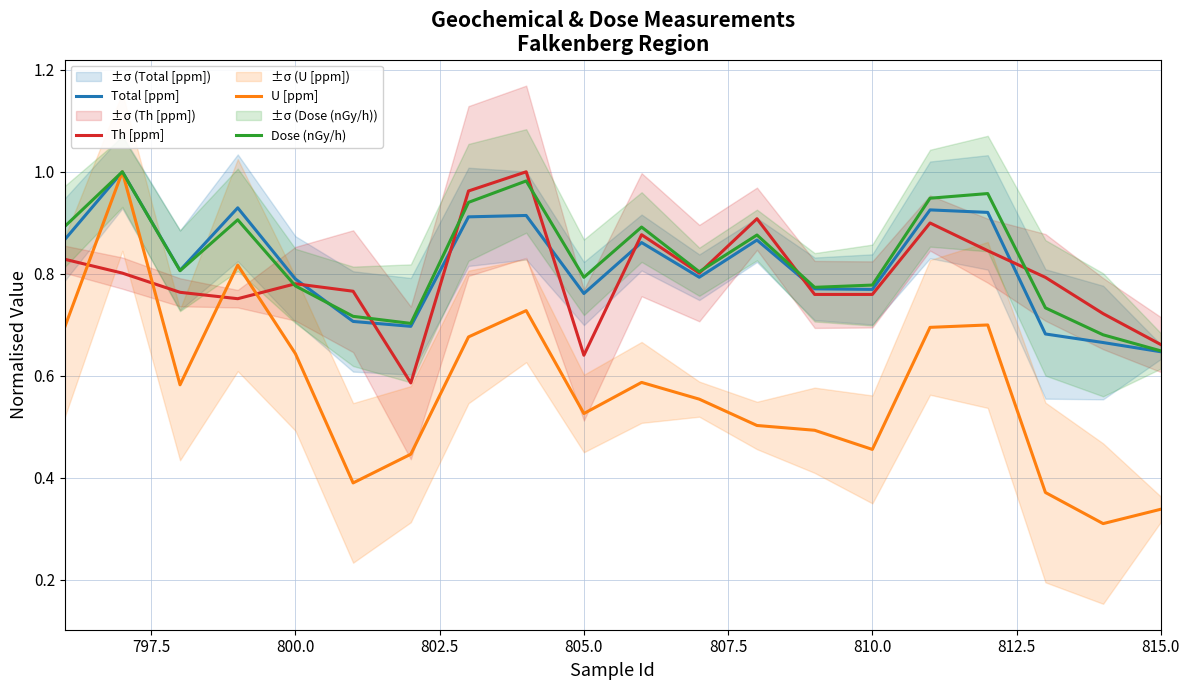

Is it true that Th [ppm] equals 1.2 at 810.0?

False